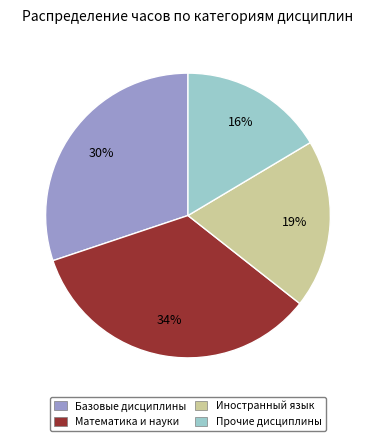

To the nearest percent, what is the difference between the Прочие дисциплины and Иностранный язык slice percentages?

3%